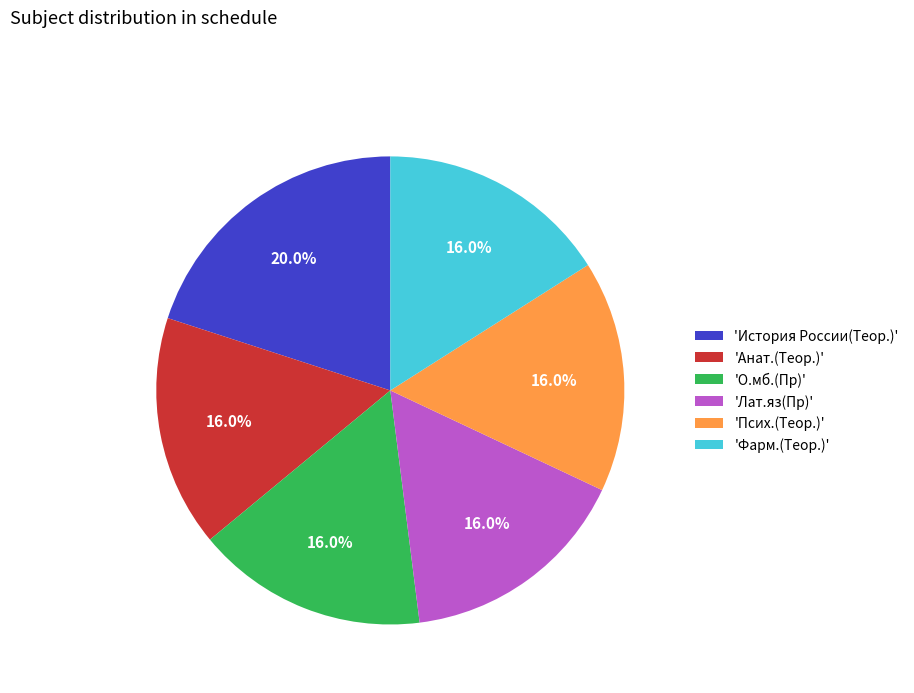

Which slice is the largest?

'История России(Теор.)'